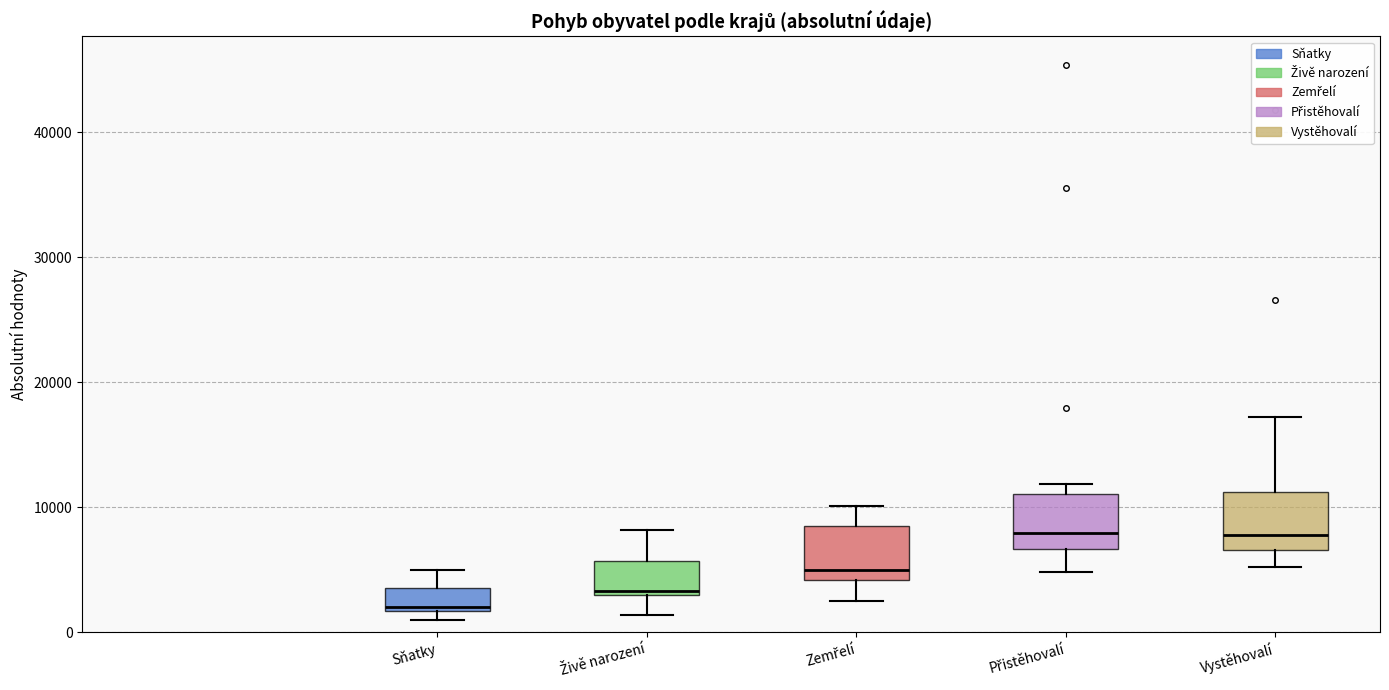

Where does the median line of the box for Přistěhovalí sit on the y-axis? The values are not printed on the chart, so give them approximately, as read against the axis.

8000